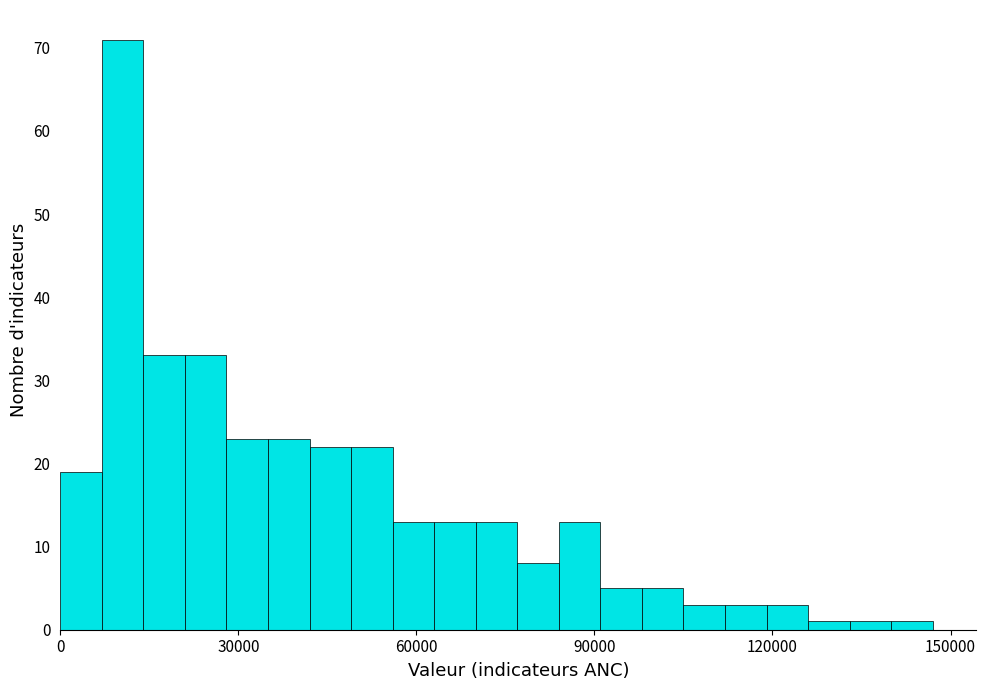

Around what value on the x-axis is the tallest bar? Give the approximate position of its centre, as read against the axis.

10000